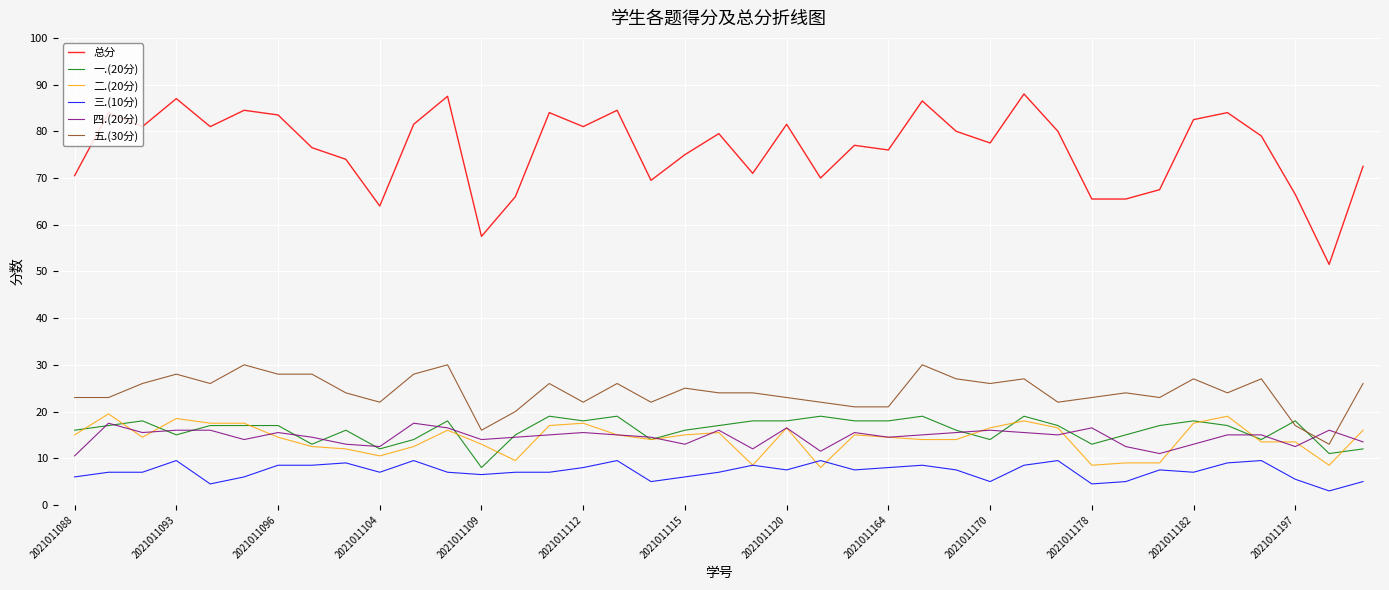

True or false: 总分 and 四.(20分) cross at least once.

False